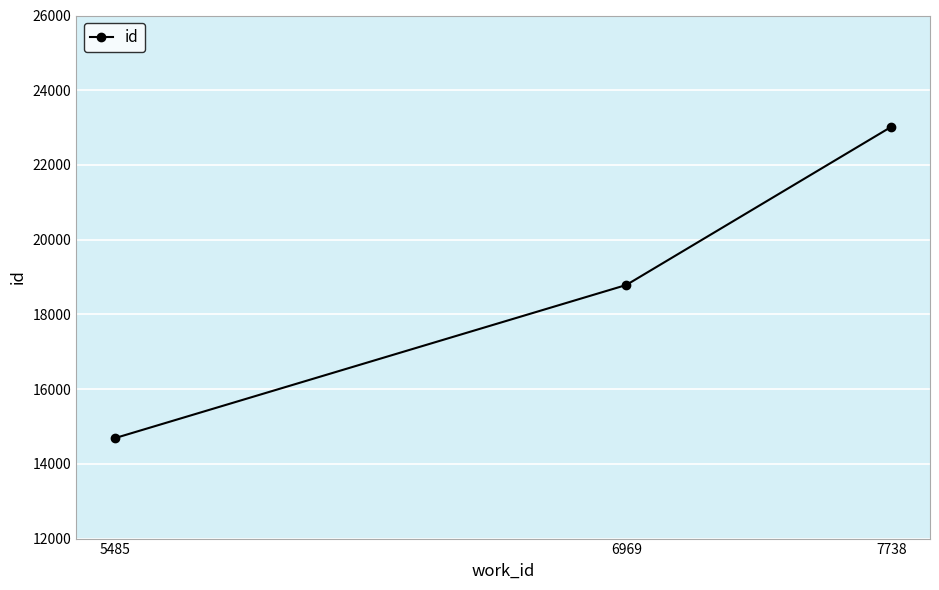

What is the change in value from 5485 to 7738?

+8330